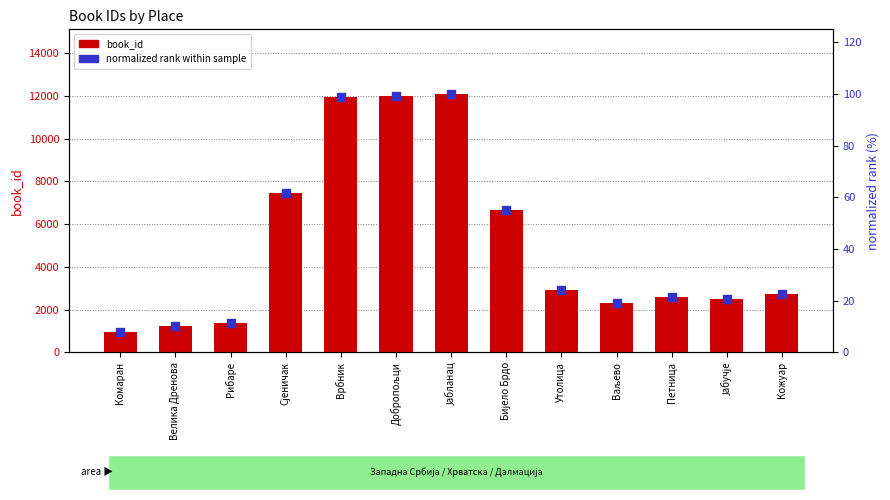

Which series reaches the maximum Y coordinate?

book_id